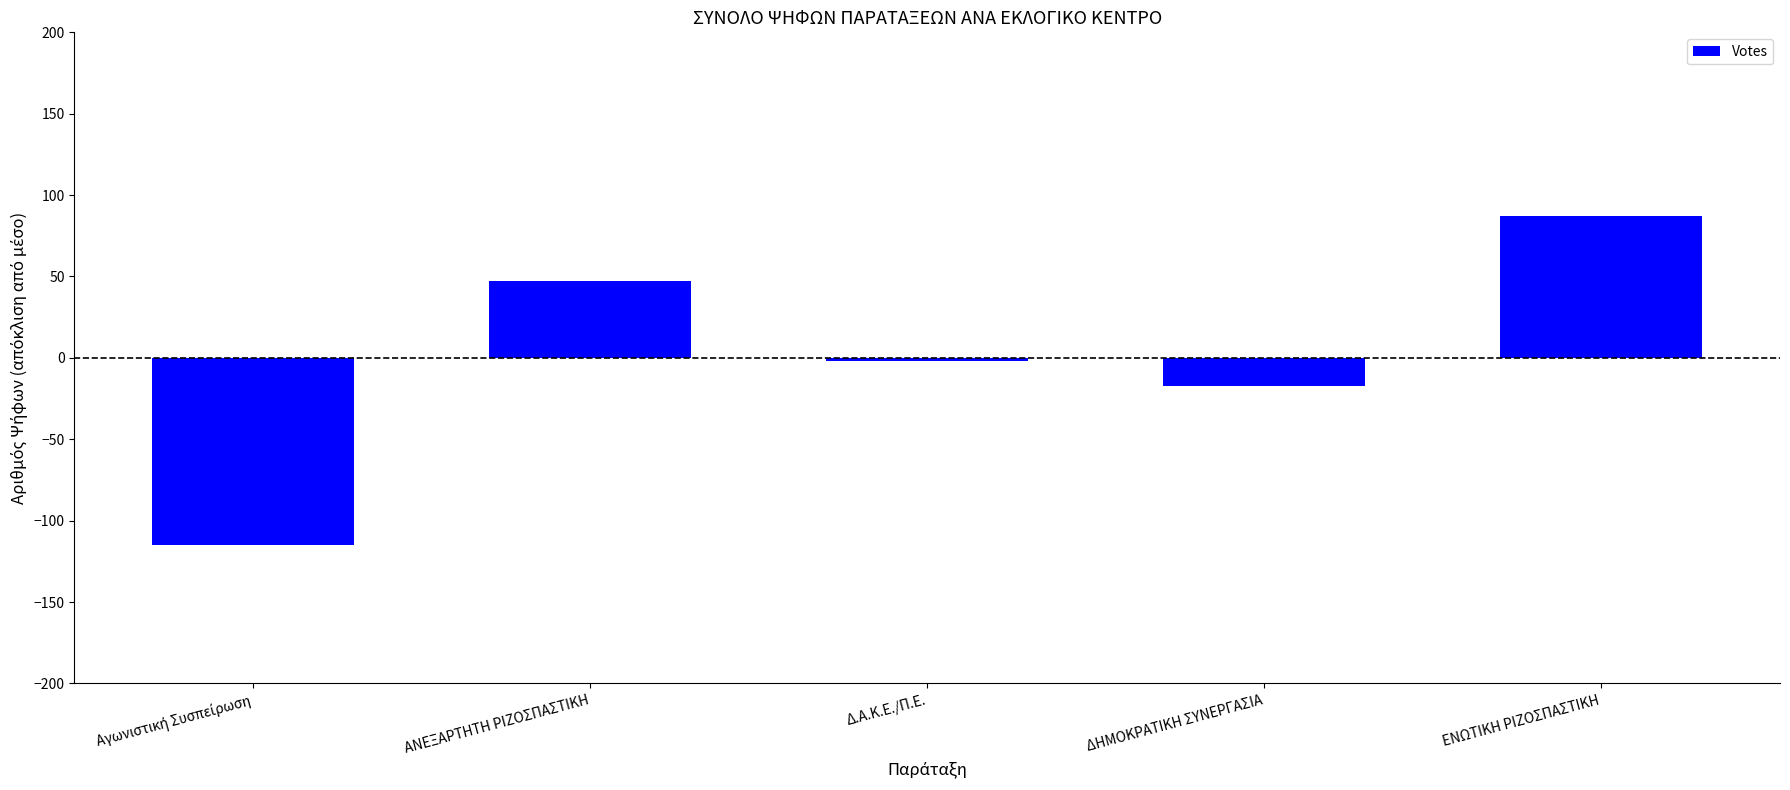

The value at ΕΝΩΤΙΚΗ ΡΙΖΟΣΠΑΣΤΙΚΗ is 87. True or false?

True